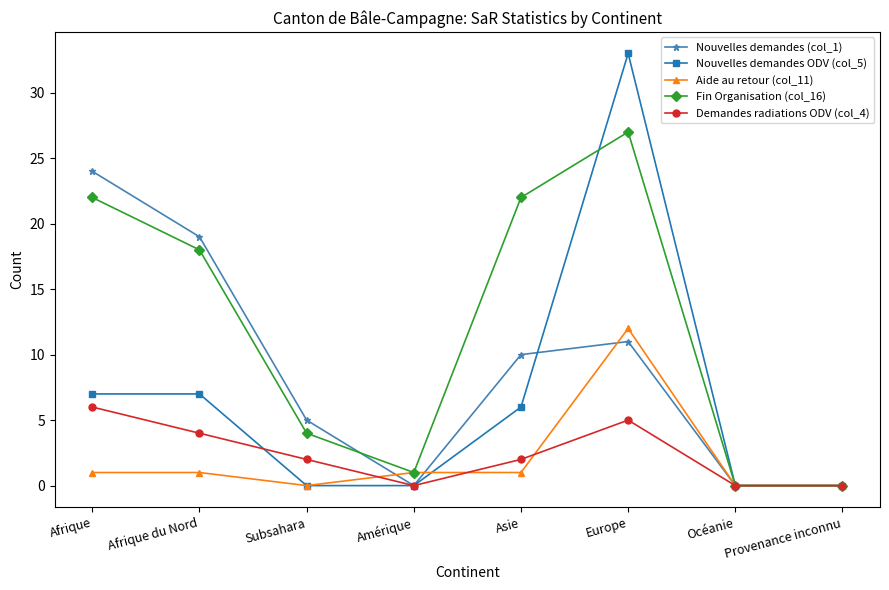

True or false: Aide au retour (col_11) has a value of -6 at Provenance inconnu.

False